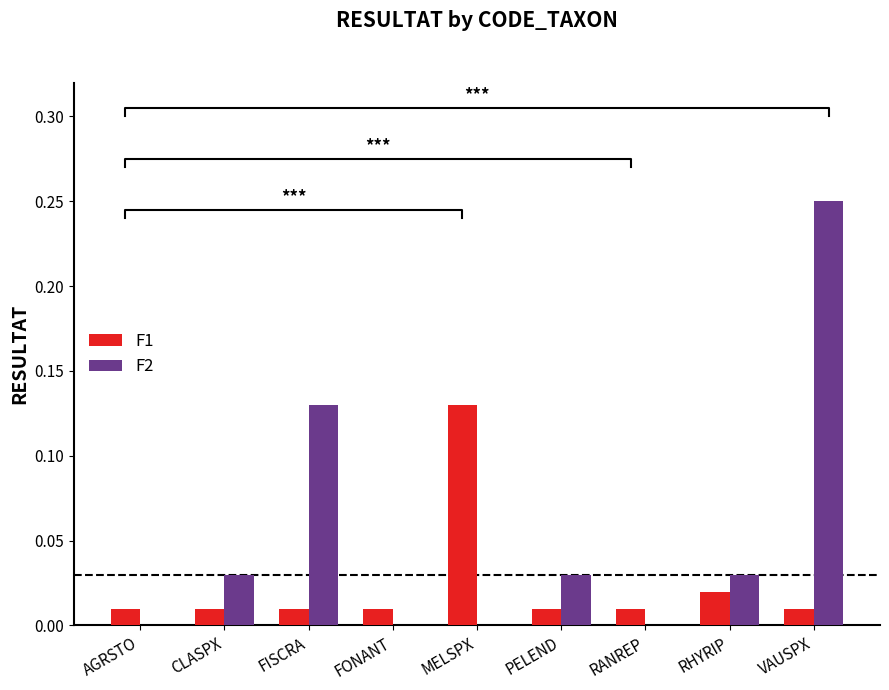

List the series in order of their peak value, lowest first.

F1, F2